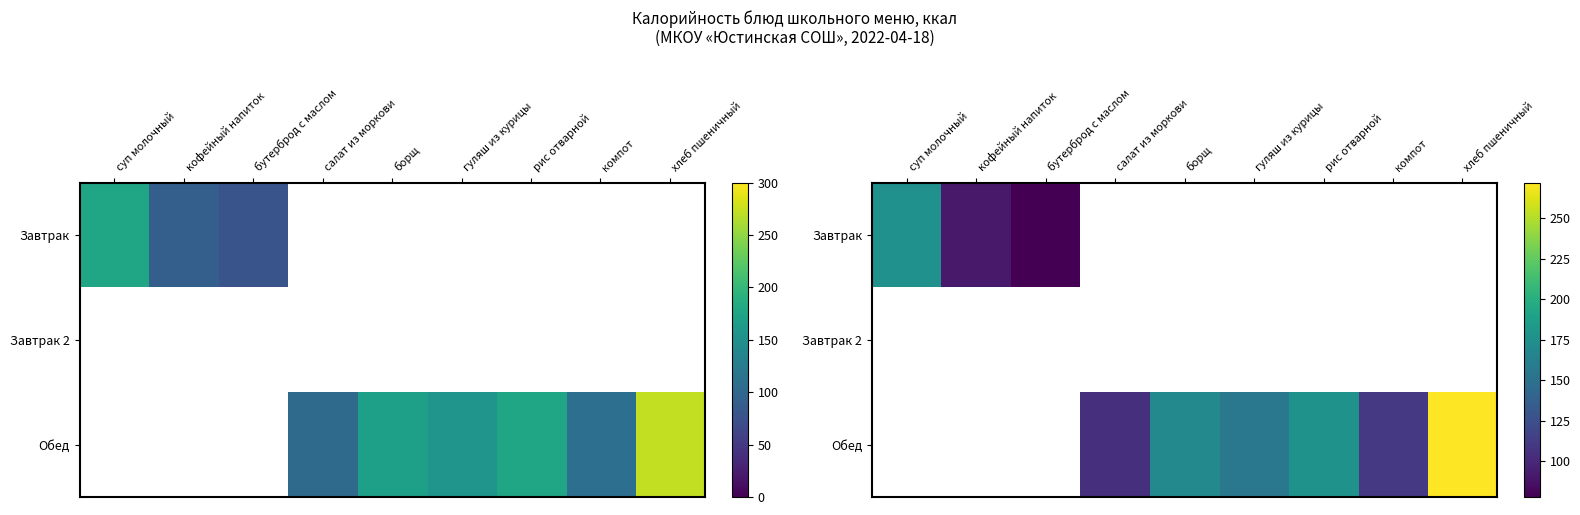

What is the difference between the maximum and minimum values in the Завтрак series?

98.0